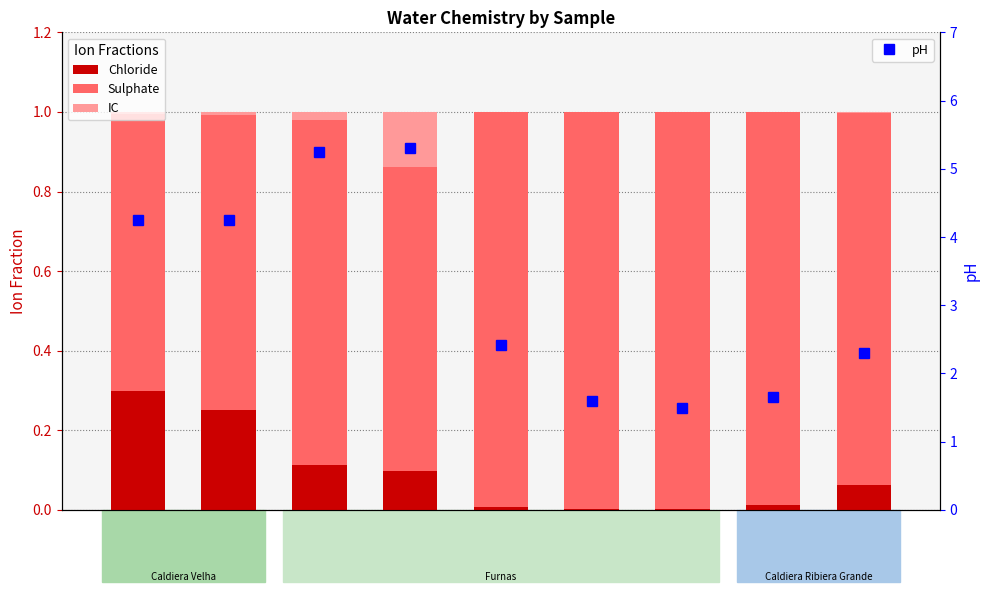

What is the minimum value for pH?

1.5